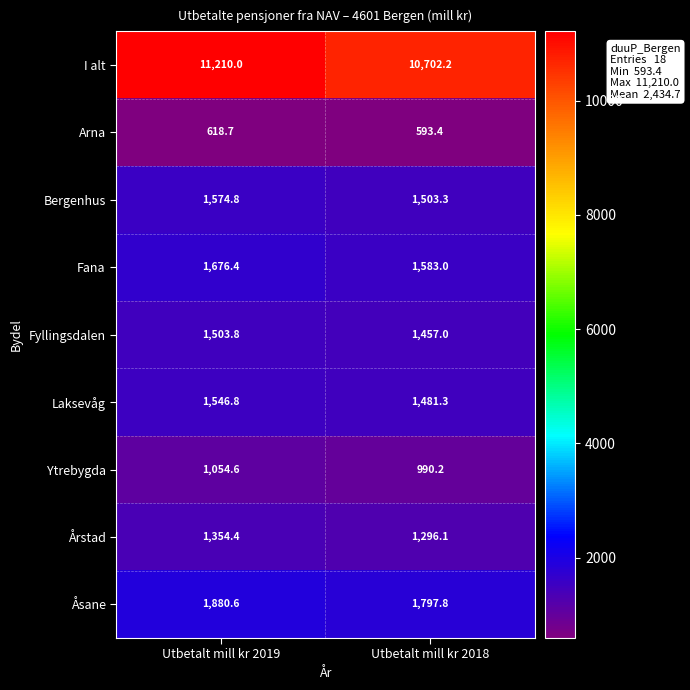

What is the approximate value of Bergenhus at Utbetalt mill kr 2019?

1574.8